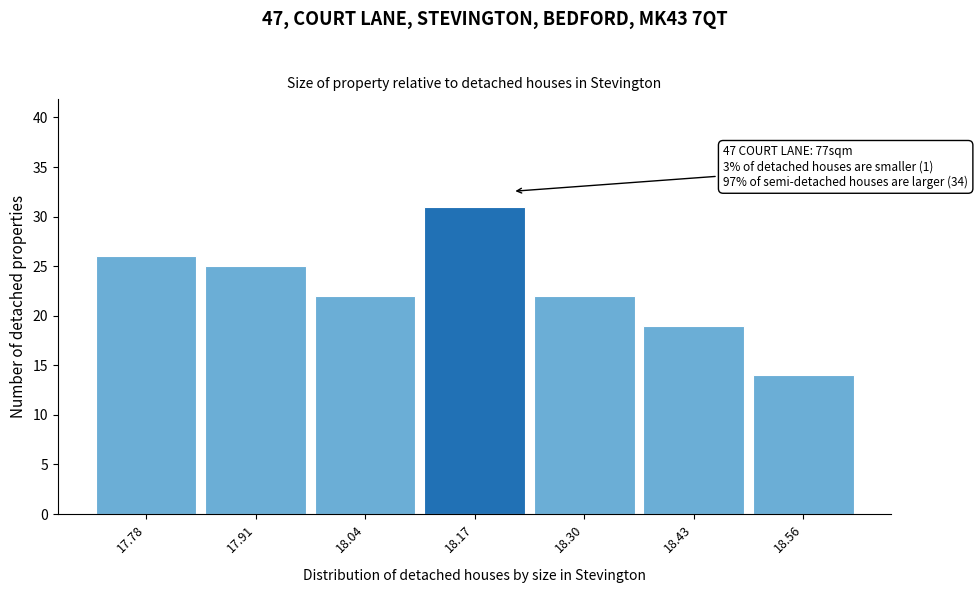

Reading right to left, list all the values displayed in this chart.

14	19	22	31	22	25	26